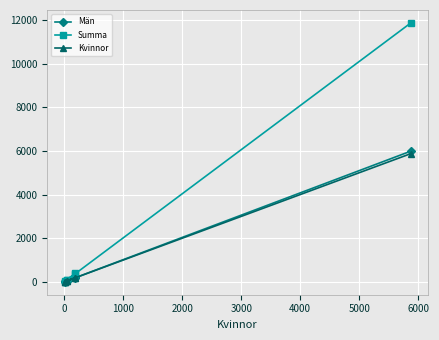

List the series in order of their peak value, highest first.

Summa, Män, Kvinnor